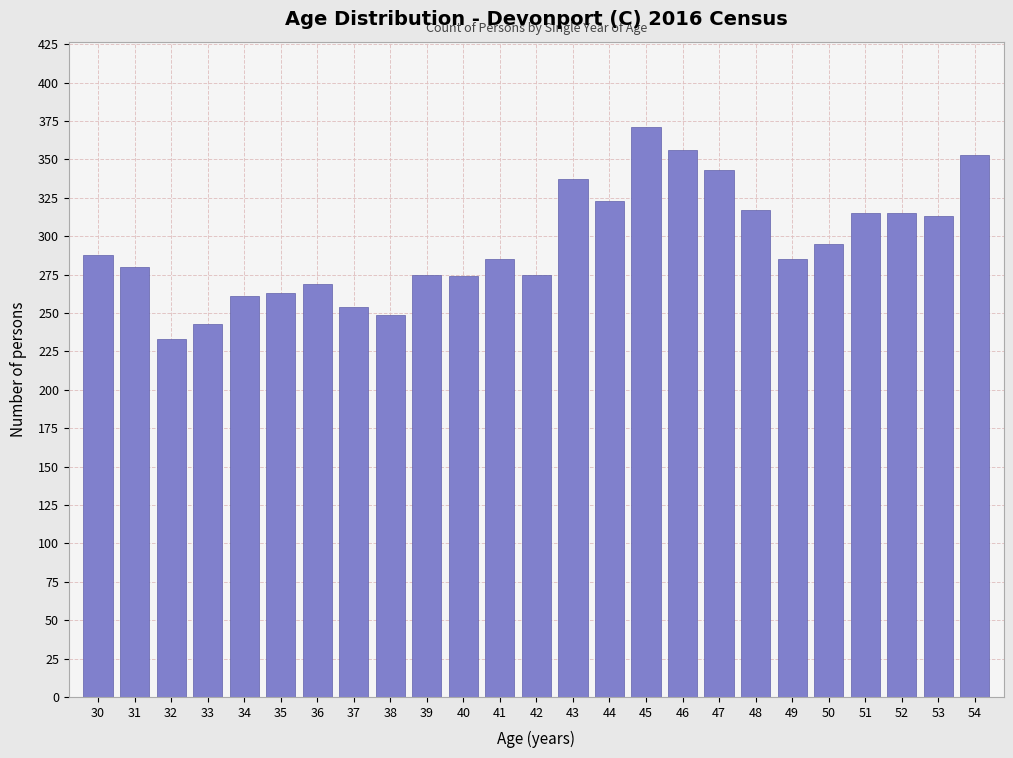

Is it true that the value at 53 is 313?

True